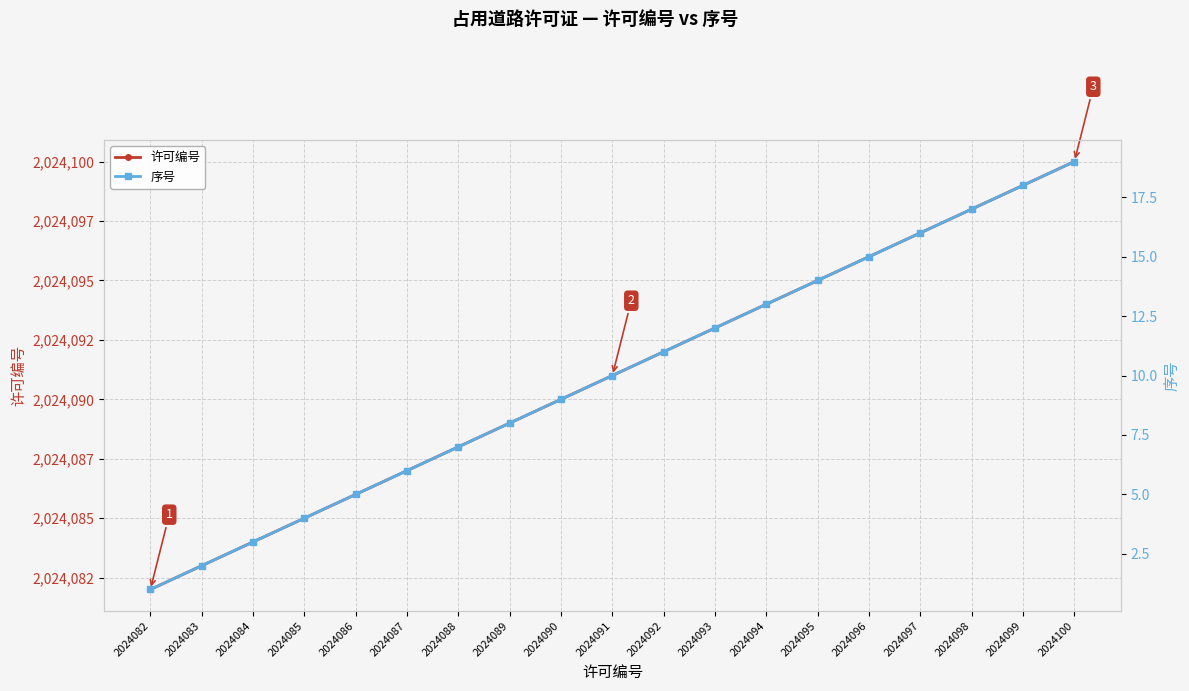

What is the difference between the maximum and second lowest values in the 序号 series?

17